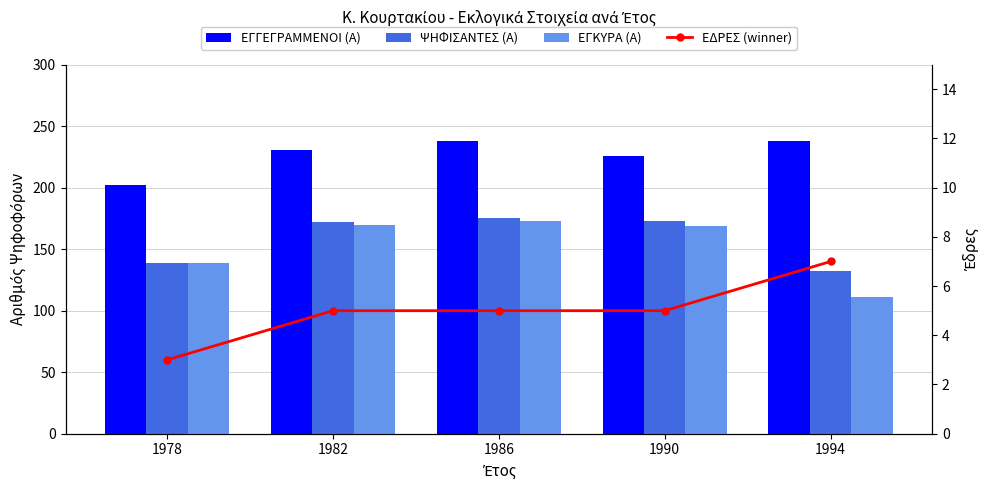

Is the value of ΕΔΡΕΣ (winner) at 1990 greater than the value of ΕΓΓΕΓΡΑΜΜΕΝΟΙ (Α) at 1986?

No